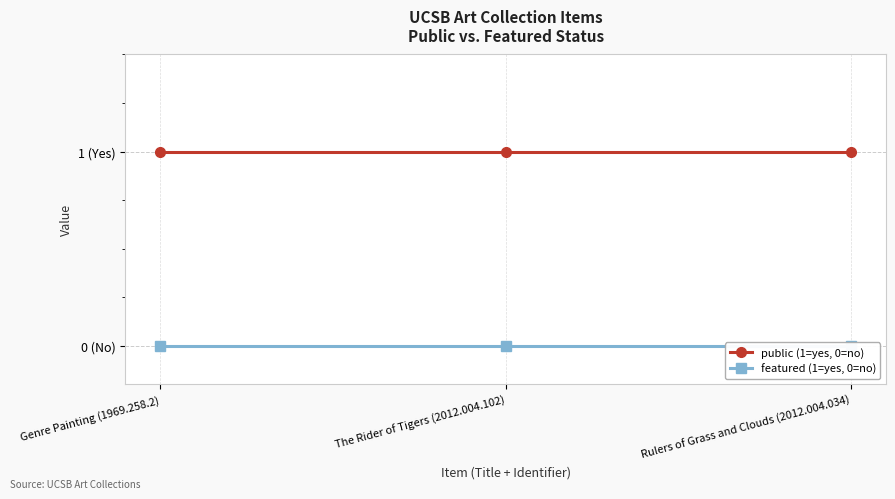

Between The Rider of Tigers (2012.004.102) and Genre Painting (1969.258.2), which is larger?

The Rider of Tigers (2012.004.102)